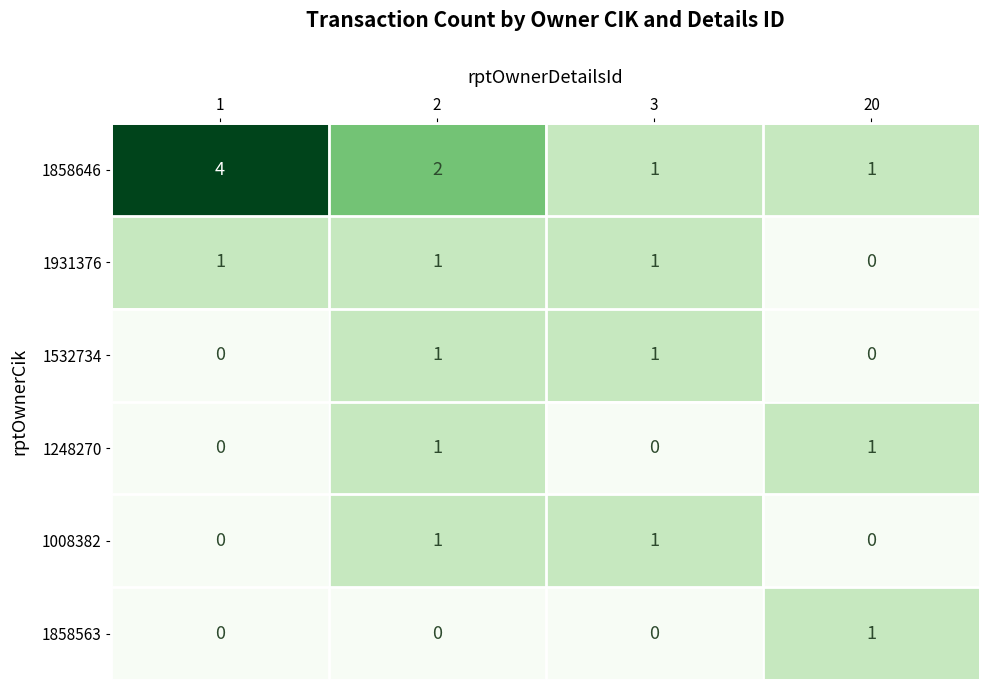

Which series has the widest spread of values?

1858646